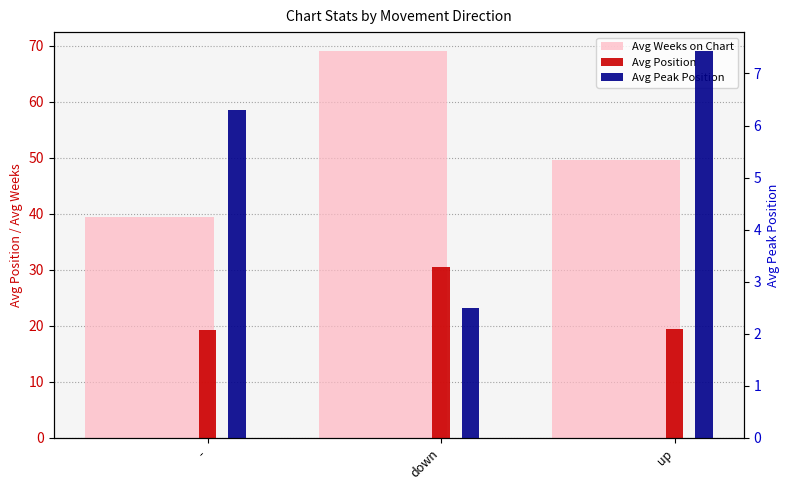

What are all the series names shown in the legend?

Avg Weeks on Chart, Avg Position, Avg Peak Position